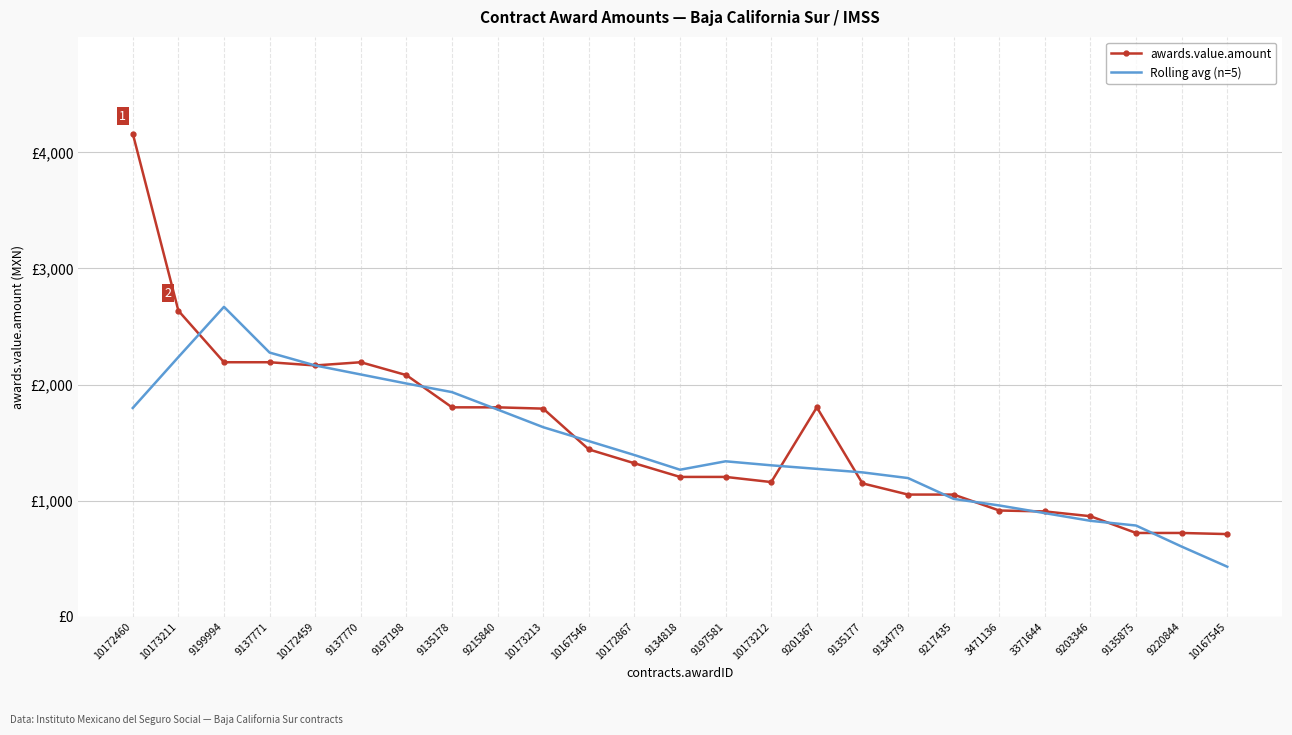

True or false: Rolling avg (n=5) and awards.value.amount intersect in this chart.

True